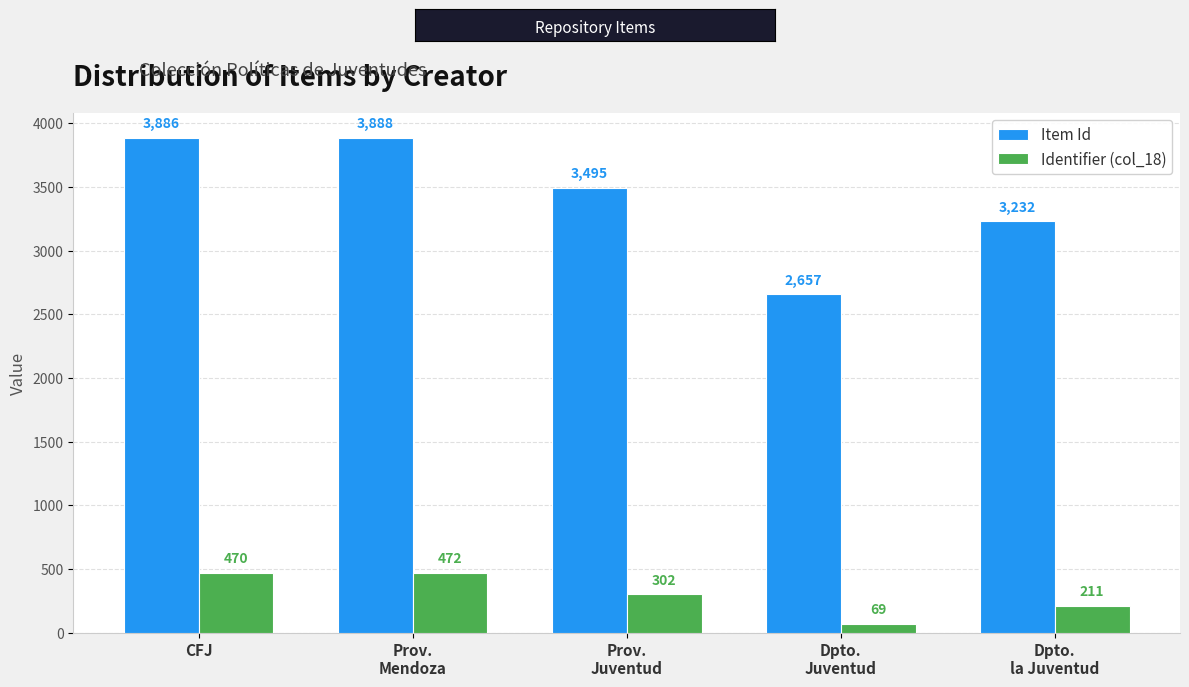

What is the maximum value shown in the chart?

3888